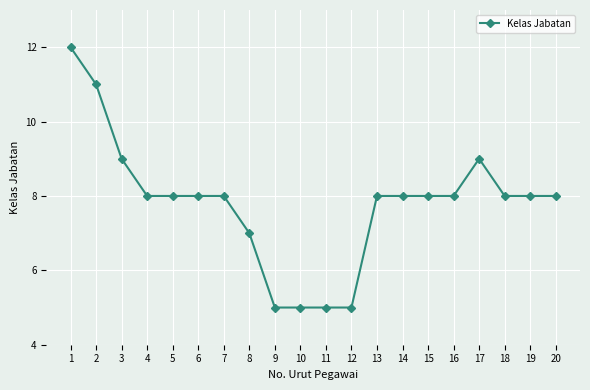

Reading right to left, what are all the values shown in this chart?

20=8	19=8	18=8	17=9	16=8	15=8	14=8	13=8	12=5	11=5	10=5	9=5	8=7	7=8	6=8	5=8	4=8	3=9	2=11	1=12